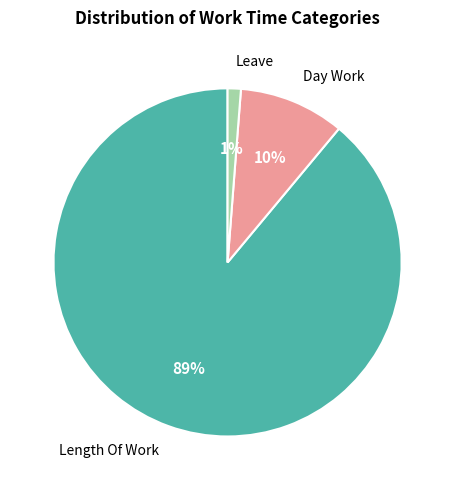

To the nearest percent, what is the difference between the largest and smallest slice percentages?

88%